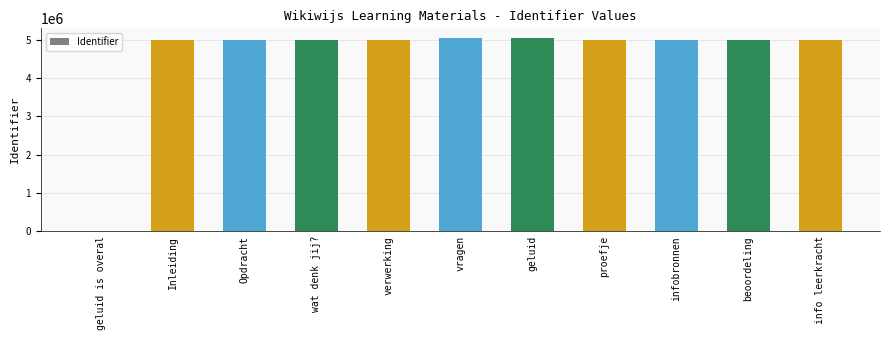

Are the bars horizontal?

No